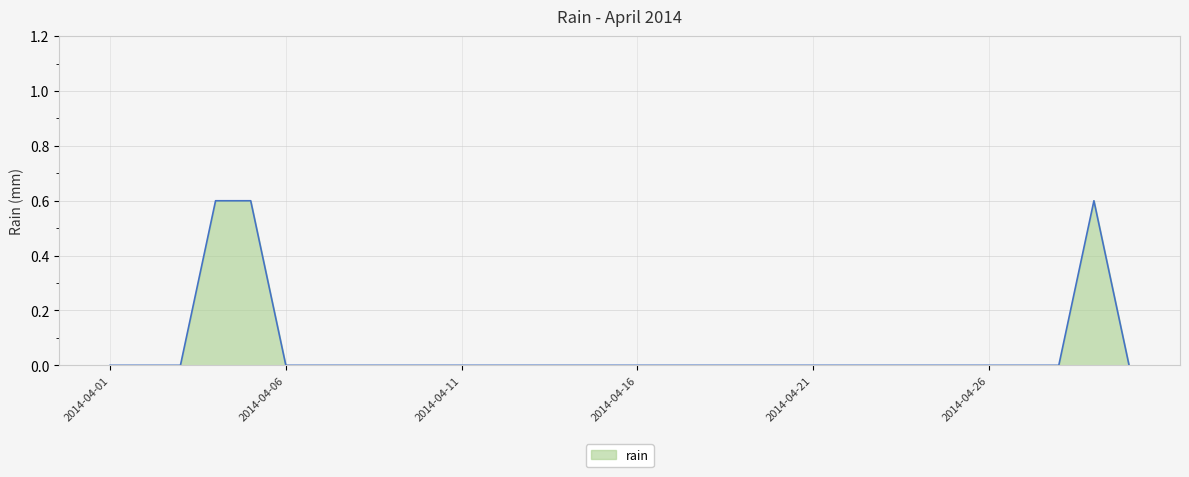

What is the maximum value shown in the chart?

0.6